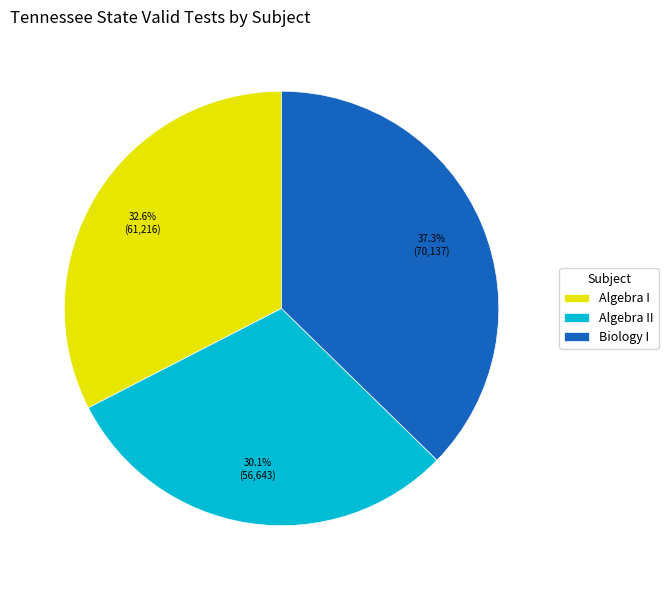

What is the ratio of the value at Algebra II to the value at Algebra I?

0.9